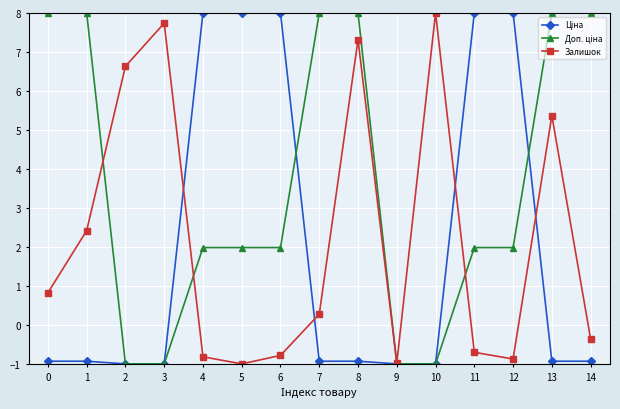

What is the smallest value displayed?

-1.0